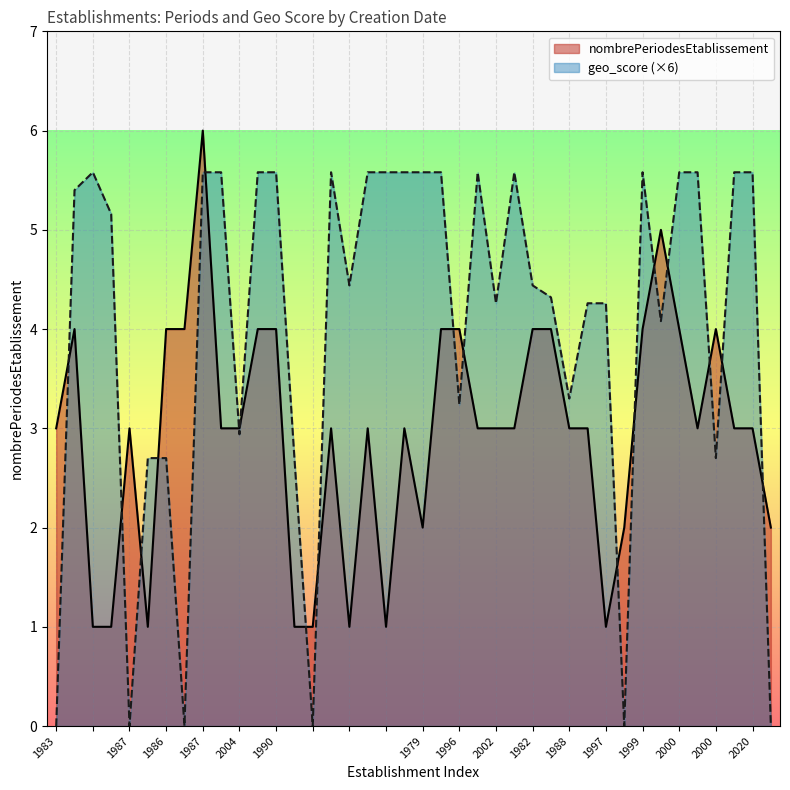

Does the chart display data point markers on the line(s)?

No